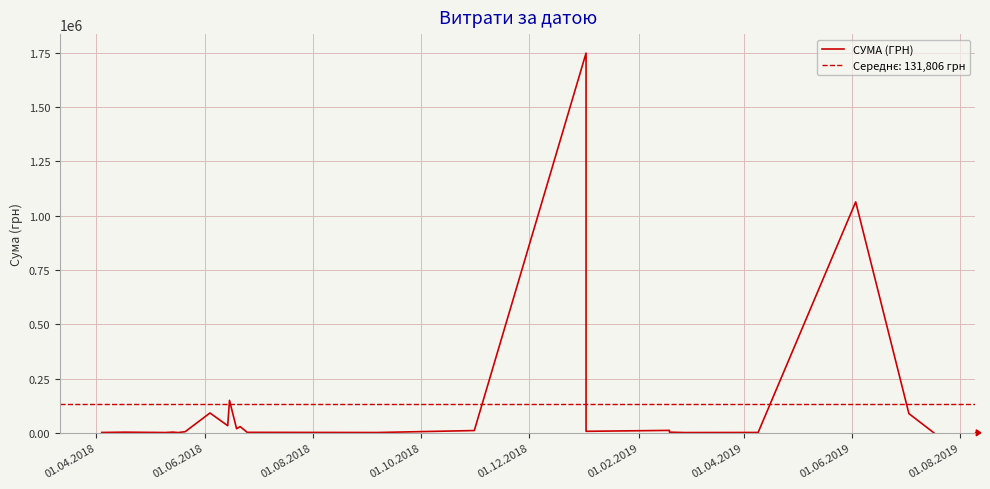

True or false: the data has more than 0 interior local peaks.

True